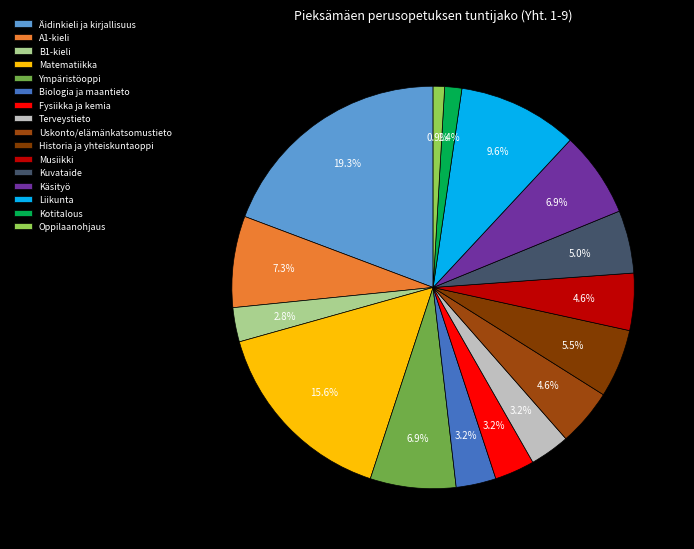

What percentage is NOT represented by Kotitalous?

98.6%